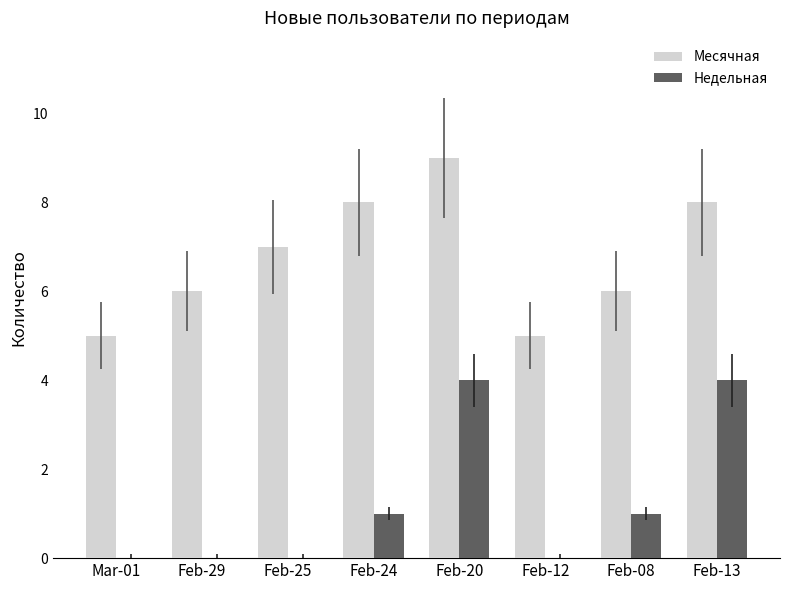

What is the total value across all series at Feb-25?

7